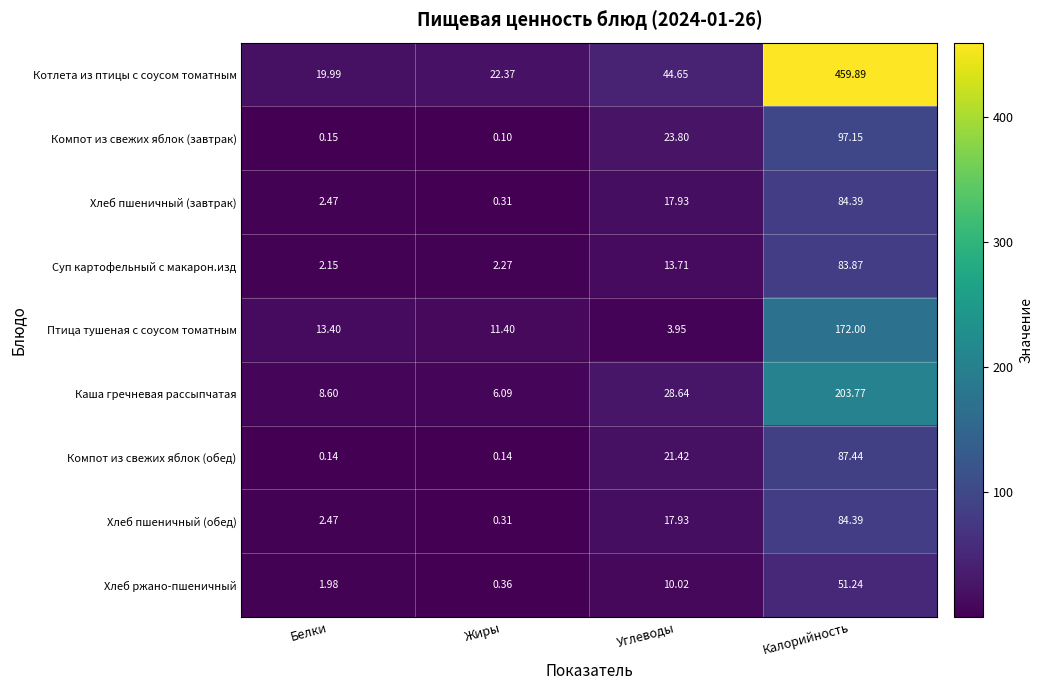

Which label corresponds to the smallest value in the chart?

Жиры